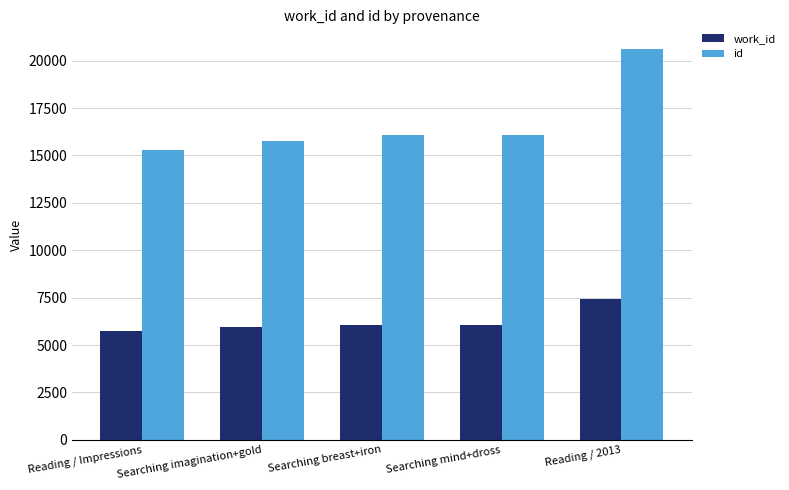

What is the difference between the second highest and minimum values in the id series?

762